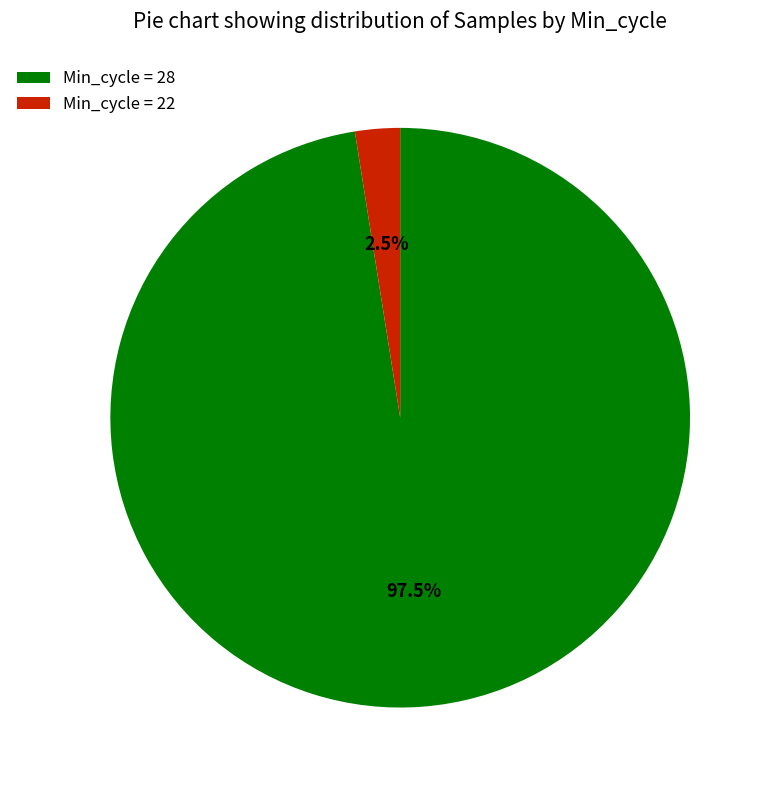

Is there any slice that represents more than half of the pie?

Yes